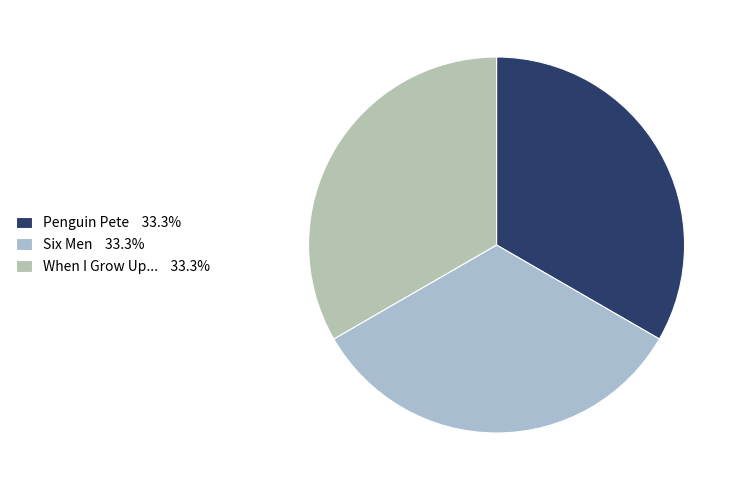

What is the ratio of the value at When I Grow Up... to the value at Penguin Pete?

1.0